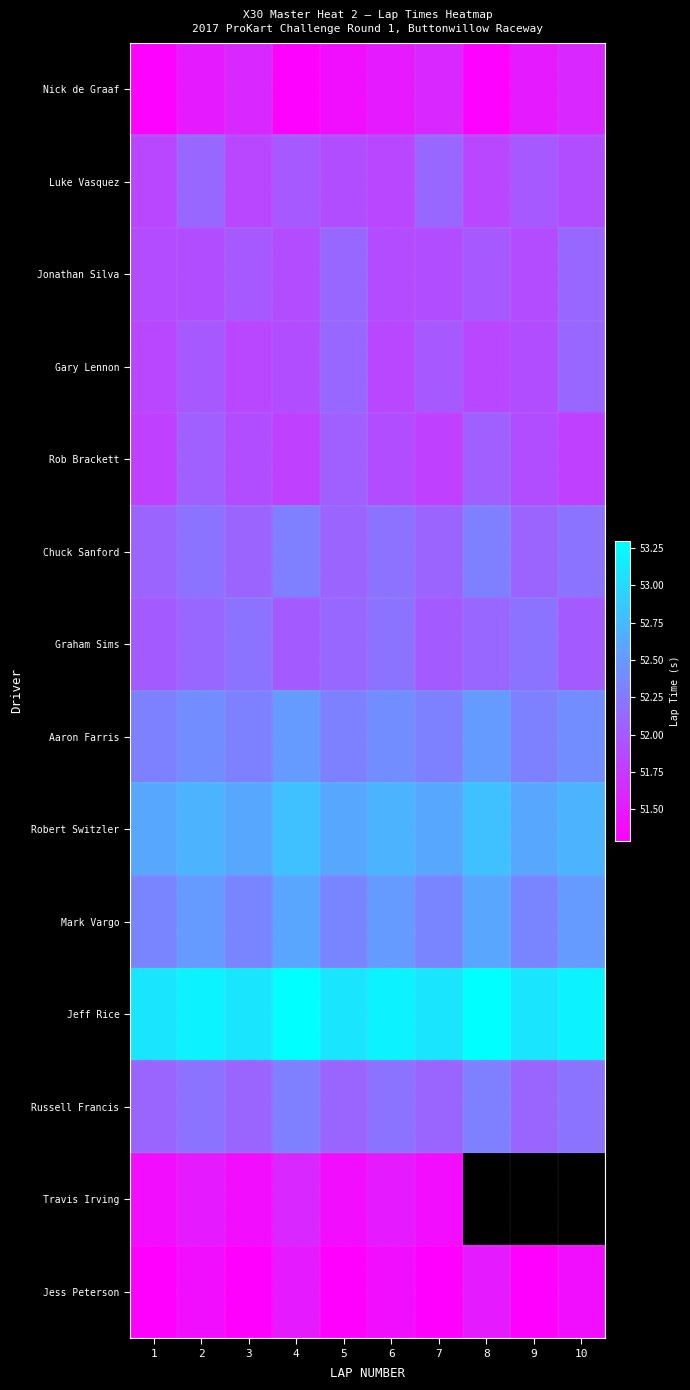

What is the maximum value for Travis Irving?

51.6